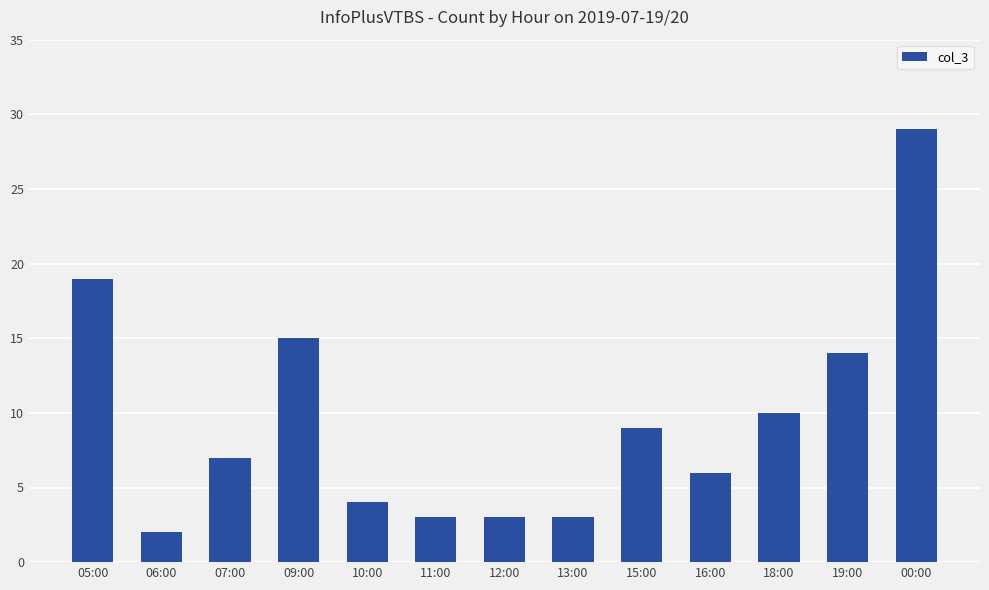

What position from the left is 09:00?

4